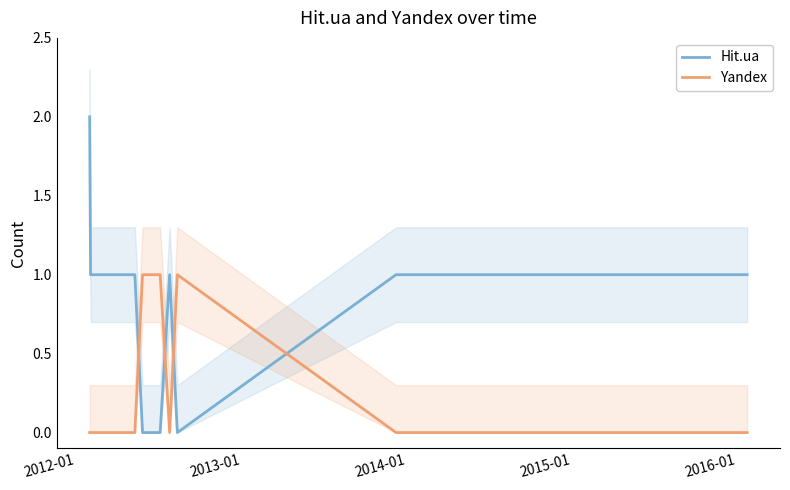

How many intersections are there between Yandex and Hit.ua?

4